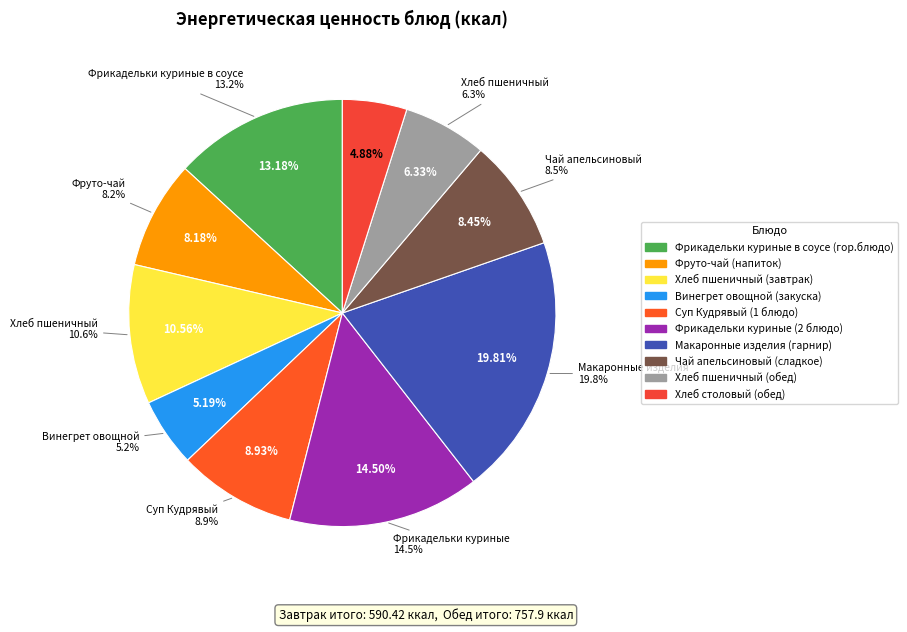

Does Винегрет овощной (закуска) represent more than half of the total?

No